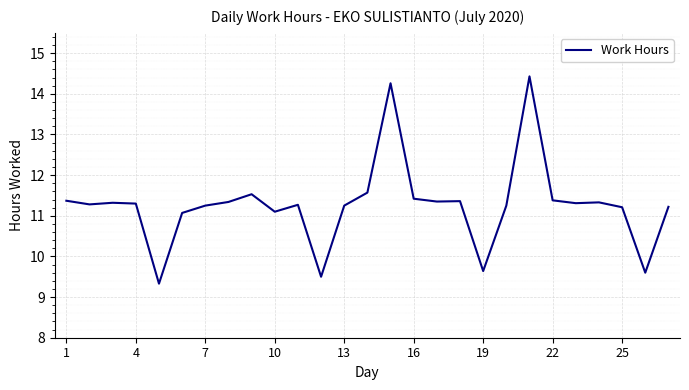

What is the maximum value shown in the chart?

14.4